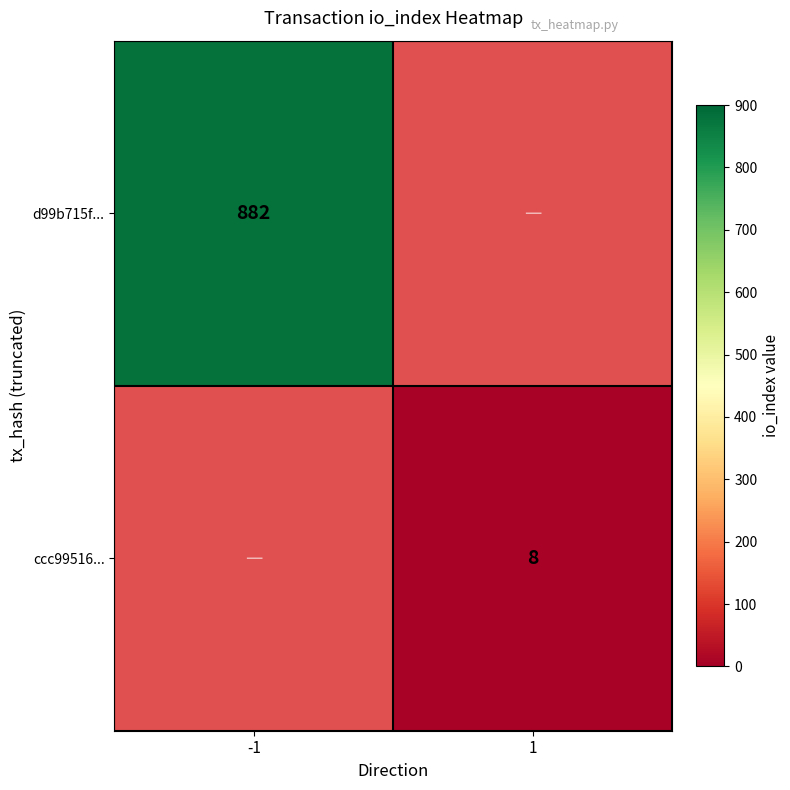

True or false: d99b715f... has a value of 540 at -1.

False